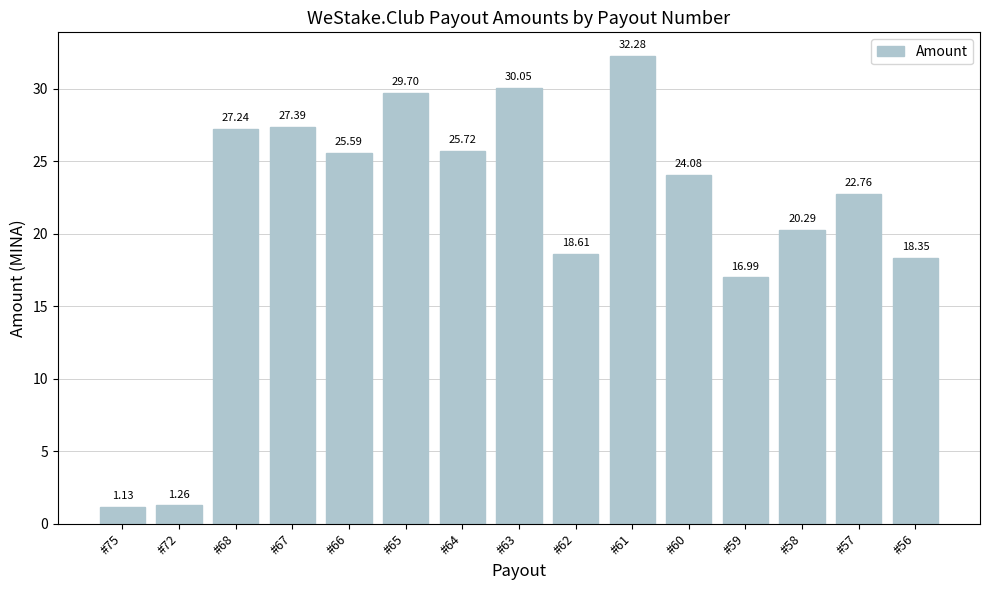

What is the change in value from #72 to #65?

+28.4